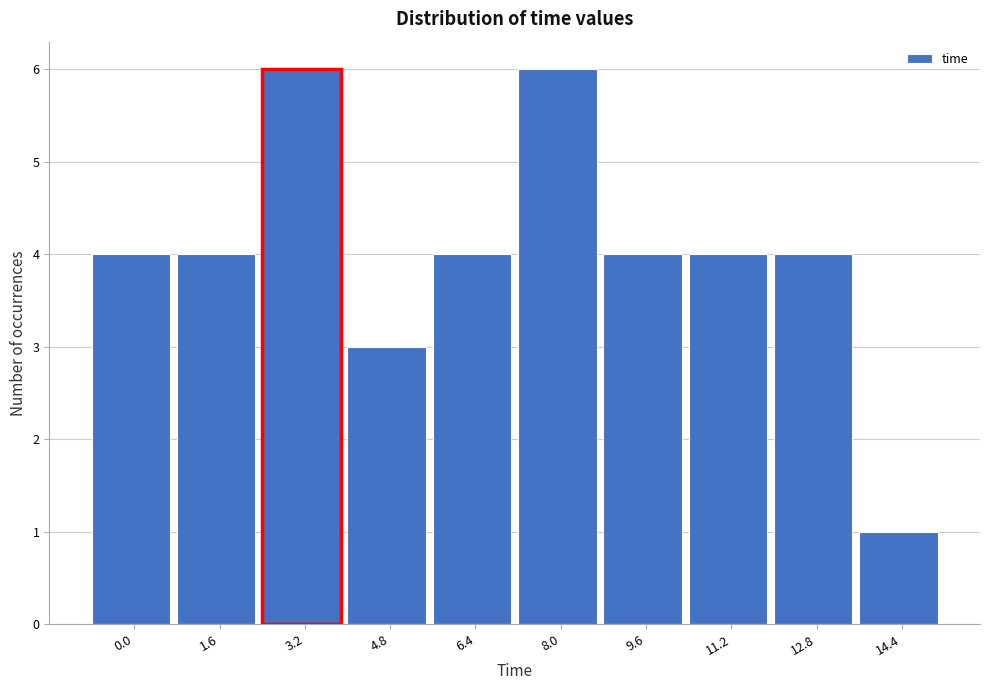

Reading left to right, what are all the values shown in this chart?

0.0=4	1.6=4	3.2=6	4.8=3	6.4=4	8.0=6	9.6=4	11.2=4	12.8=4	14.4=1